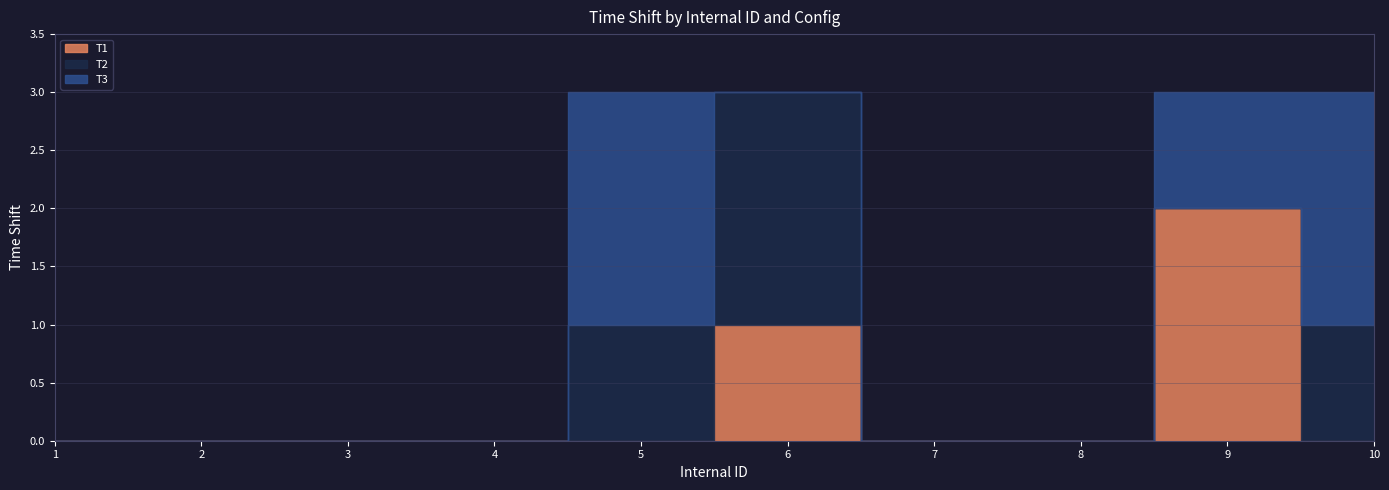

At which label is T1 closest to 1?

6